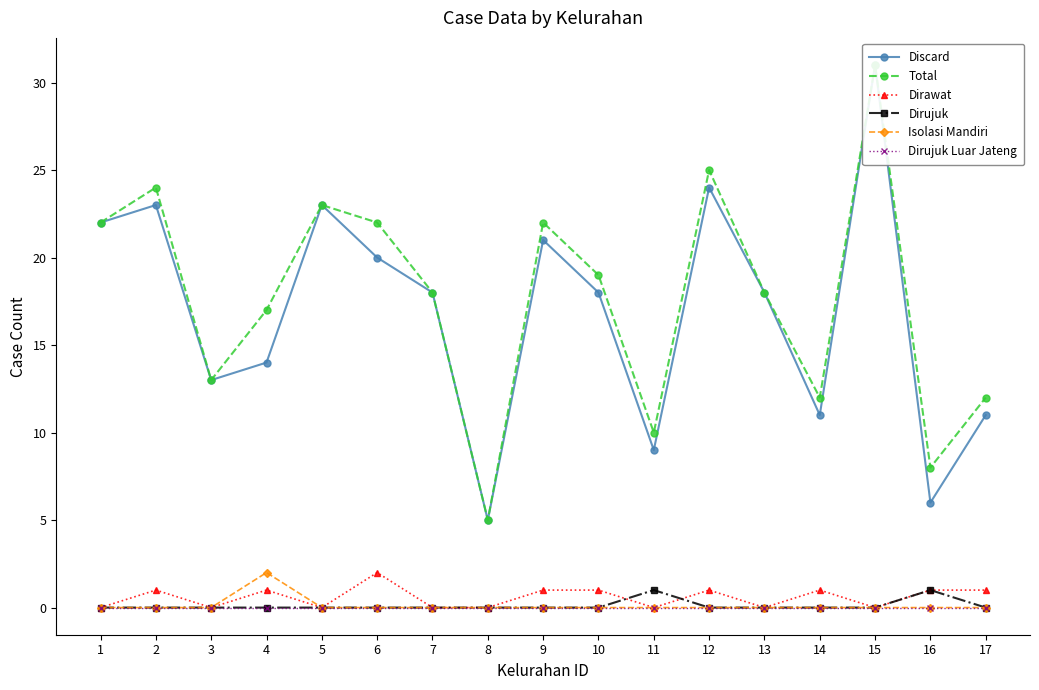

Reading right to left, transcribe all the data shown in this chart.

Discard: 17=11	16=6	15=31	14=11	13=18	12=24	11=9	10=18	9=21	8=5	7=18	6=20	5=23	4=14	3=13	2=23	1=22
Total: 17=12	16=8	15=31	14=12	13=18	12=25	11=10	10=19	9=22	8=5	7=18	6=22	5=23	4=17	3=13	2=24	1=22
Dirawat: 17=1	16=1	15=0	14=1	13=0	12=1	11=0	10=1	9=1	8=0	7=0	6=2	5=0	4=1	3=0	2=1	1=0
Dirujuk: 17=0	16=1	15=0	14=0	13=0	12=0	11=1	10=0	9=0	8=0	7=0	6=0	5=0	4=0	3=0	2=0	1=0
Isolasi Mandiri: 17=0	16=0	15=0	14=0	13=0	12=0	11=0	10=0	9=0	8=0	7=0	6=0	5=0	4=2	3=0	2=0	1=0
Dirujuk Luar Jateng: 17=0	16=0	15=0	14=0	13=0	12=0	11=0	10=0	9=0	8=0	7=0	6=0	5=0	4=0	3=0	2=0	1=0